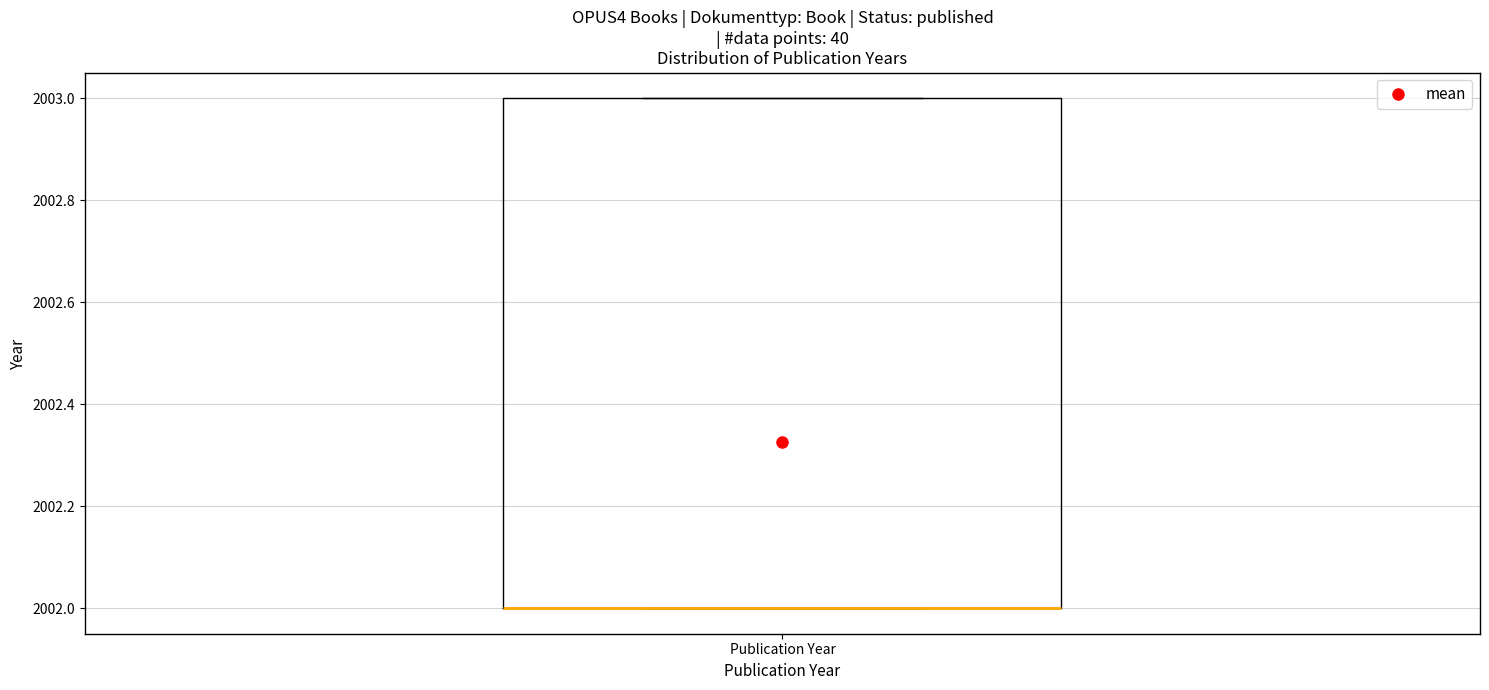

Read this box plot against the y-axis: the position of the median line, the range covered by the box, and the ends of both whiskers. The values are not printed on the chart, so give them approximately, as read against the axis.

median 2002 (drawn on the box's lower edge), box 2002 to 2003, whiskers 2002 to 2003